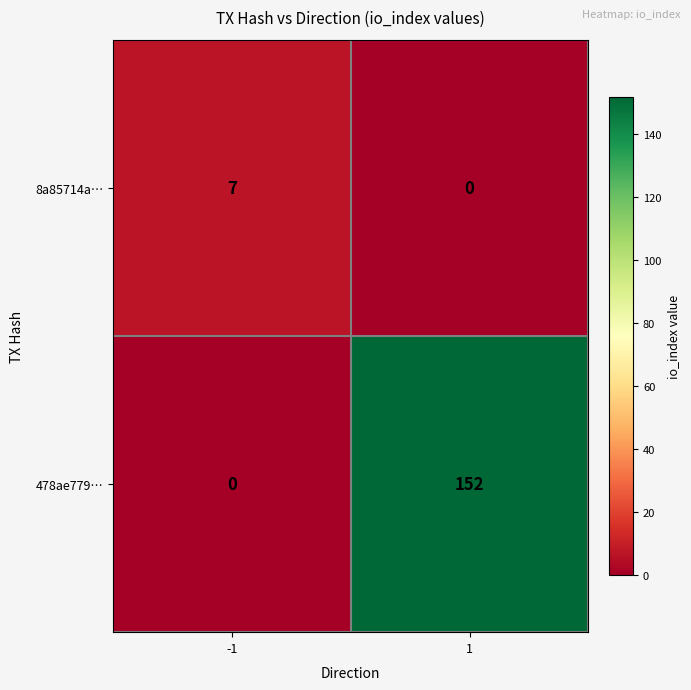

Between -1 and 1, which series saw the biggest shift?

478ae779…